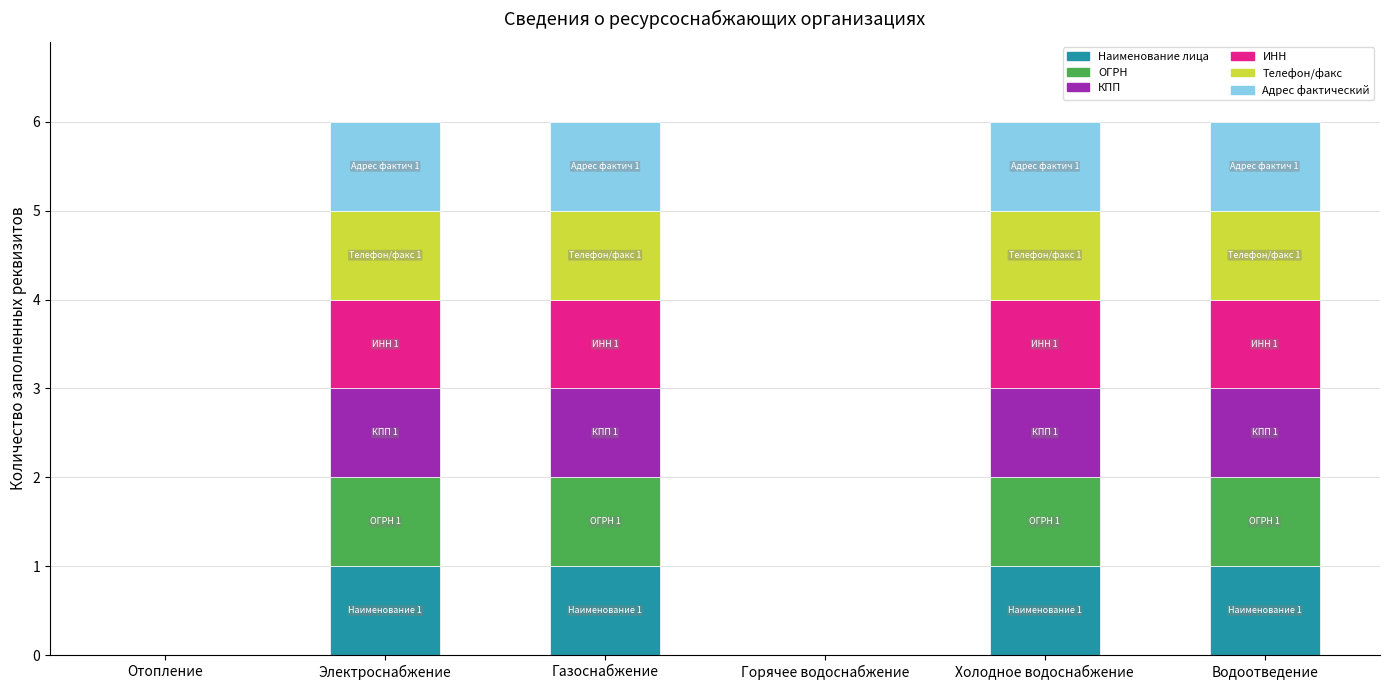

How many data points does each series have?

6